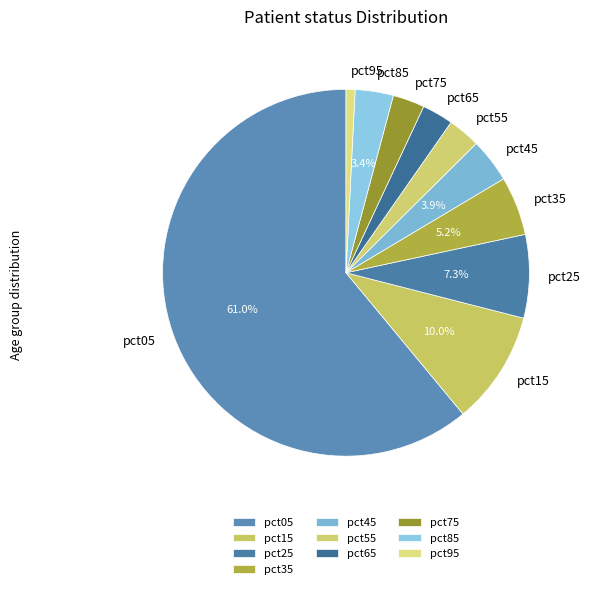

Is the sum of pct85 and pct05 greater than half?

Yes